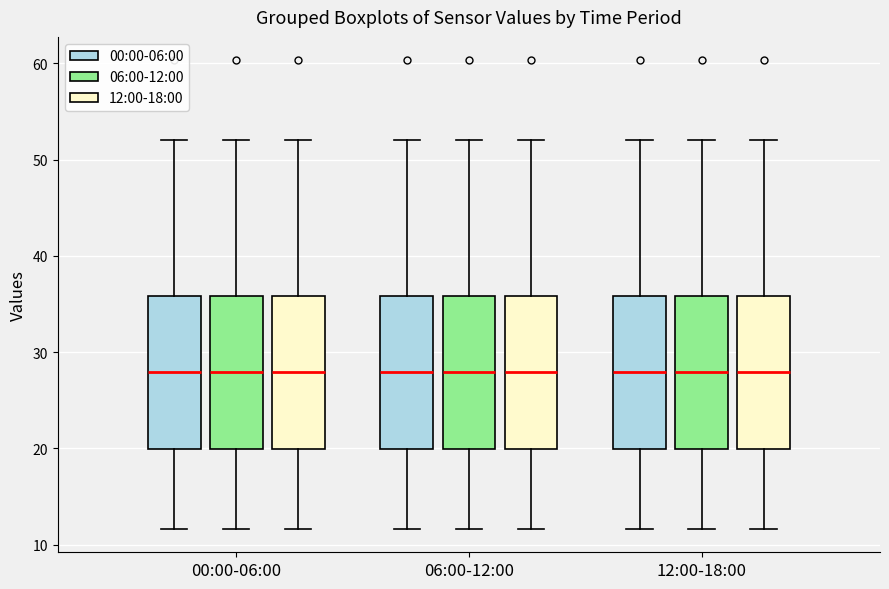

Where is the upper edge of the box for 12:00-18:00 (06:00-12:00) on the y-axis? The values are not printed on the chart, so give them approximately, as read against the axis.

36